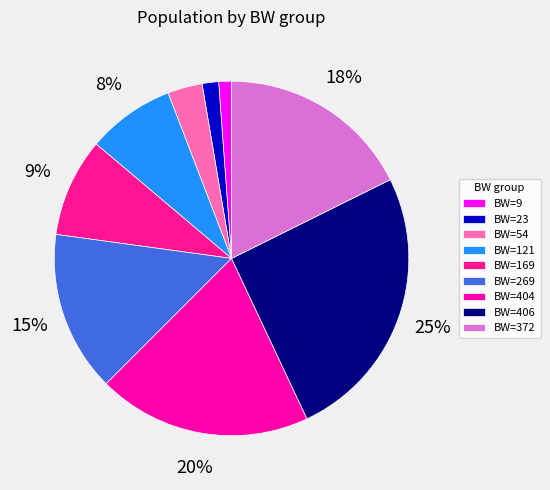

Count the number of slices in the pie.

9